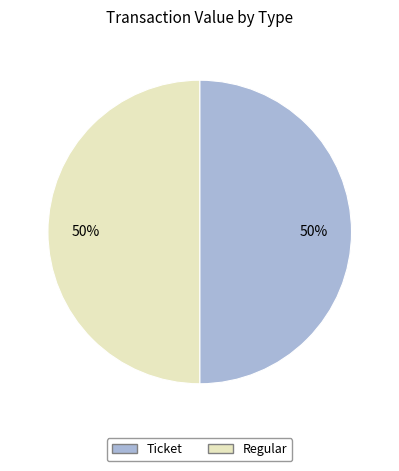

Is it true that Regular is 50% of the pie?

True